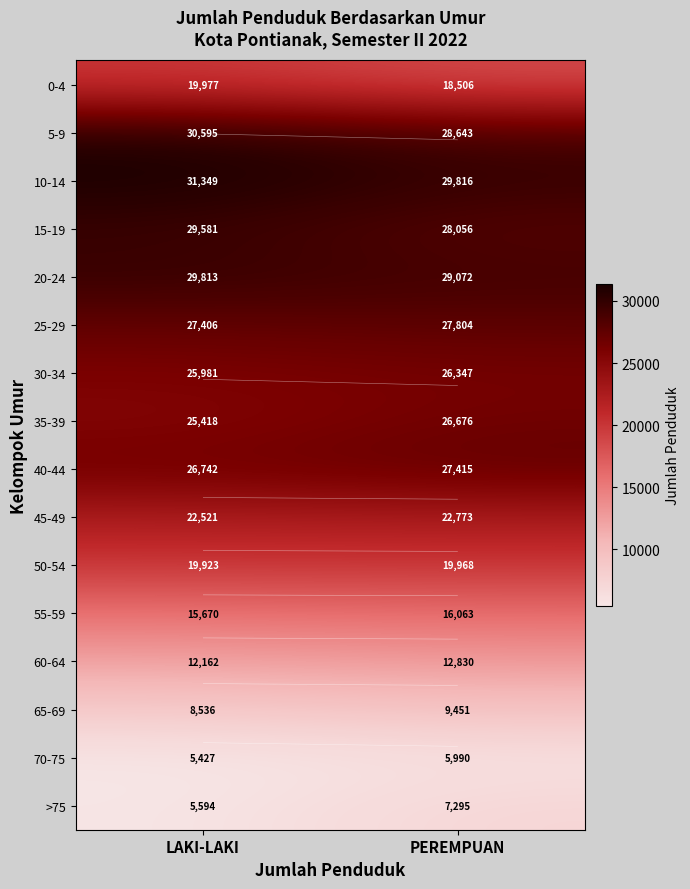

What is the sum of the 15-19 values at LAKI-LAKI and PEREMPUAN?

57637